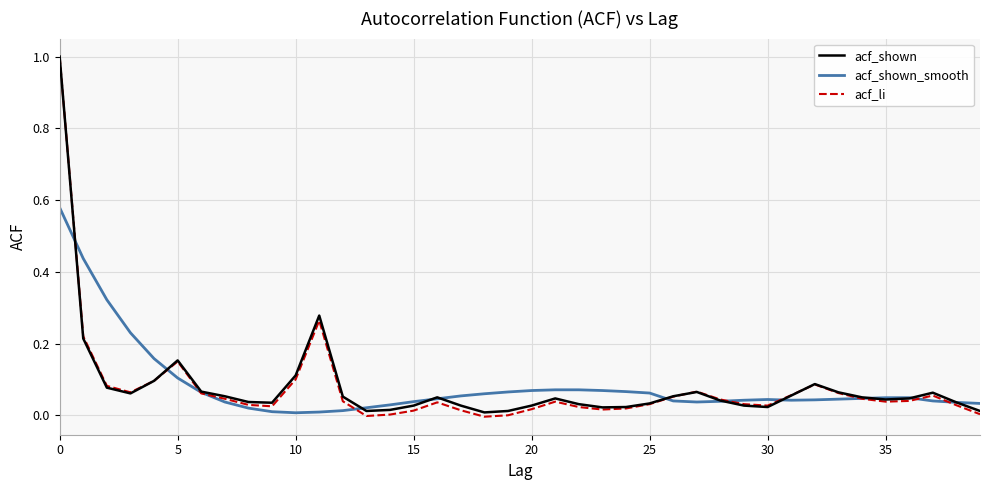

Which series has the largest range (max minus min)?

acf_li